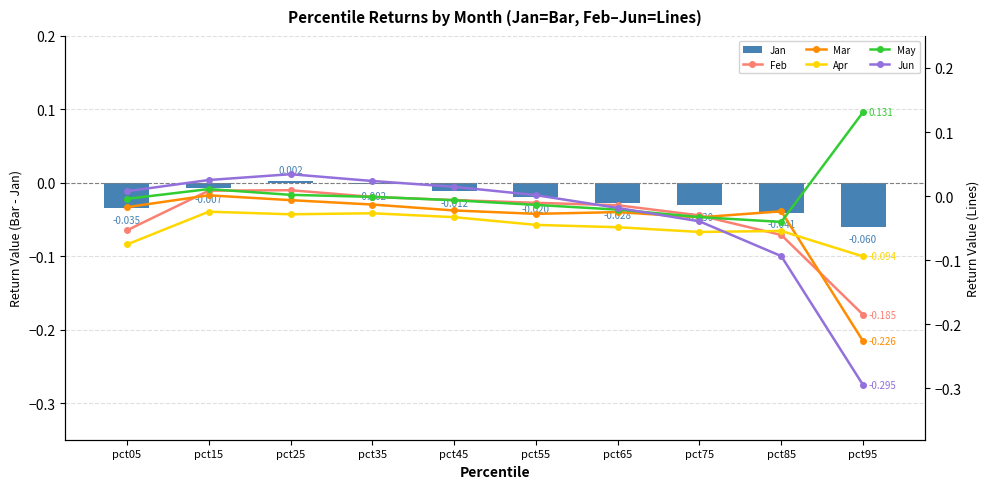

Is the value of Feb at pct45 greater than the value of May at pct45?

Yes